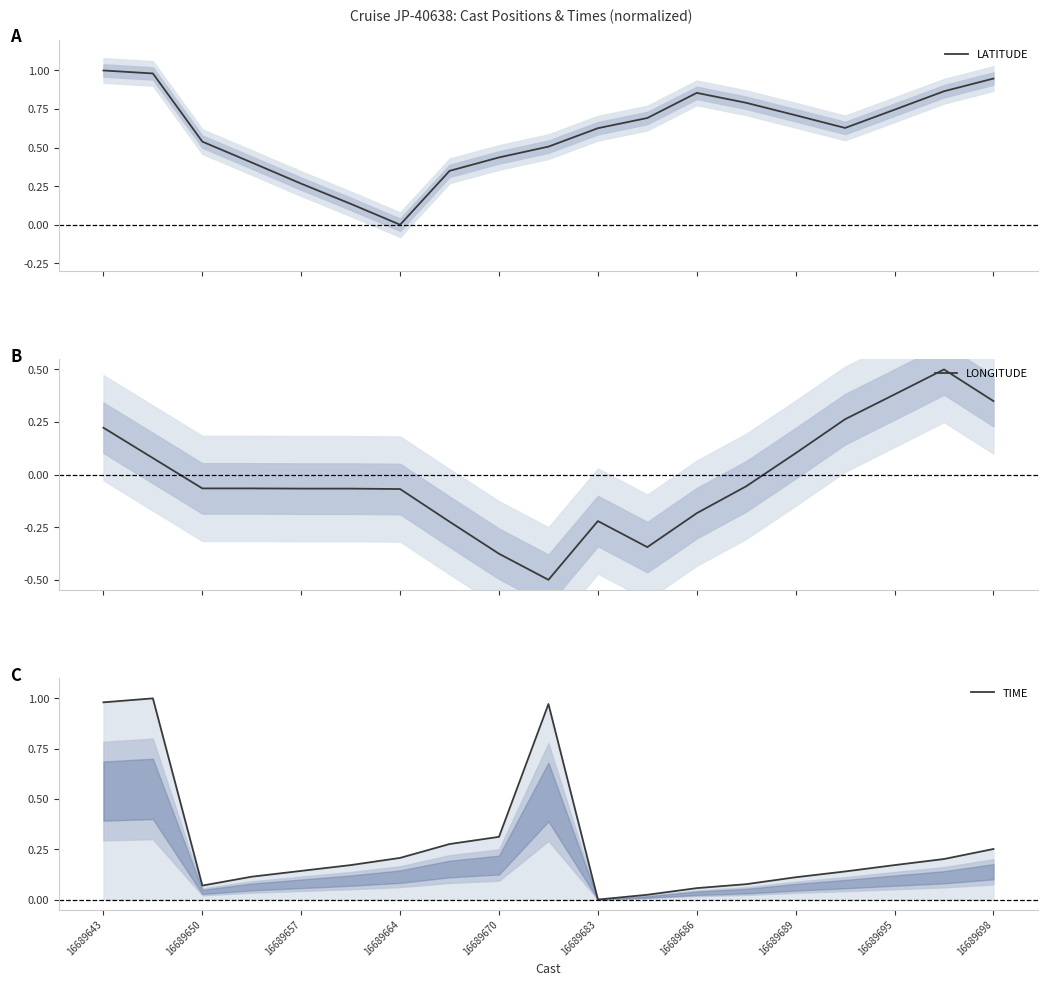

Count the number of data series in this chart.

3